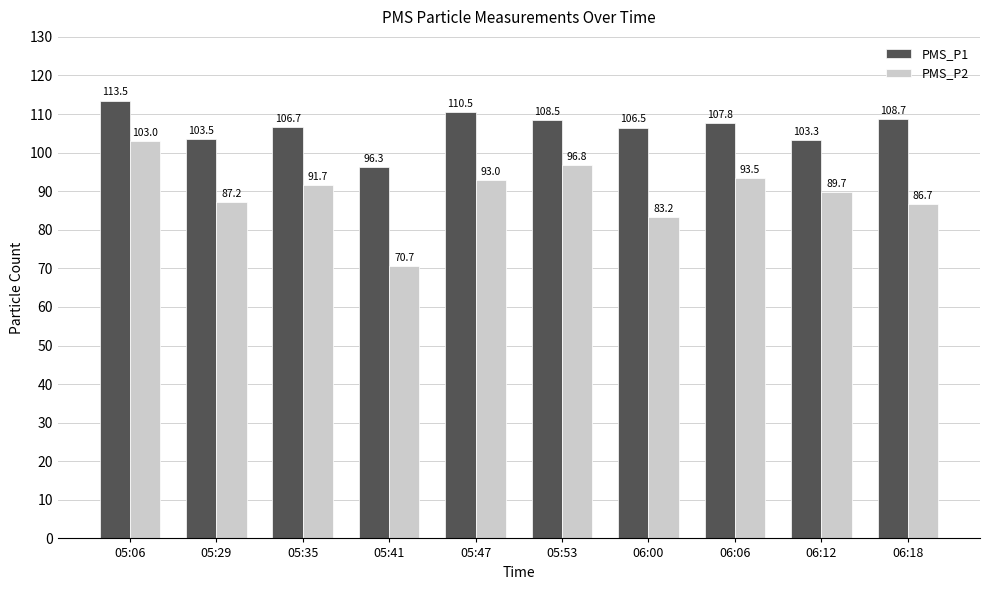

Which category has the highest value across all series?

05:06